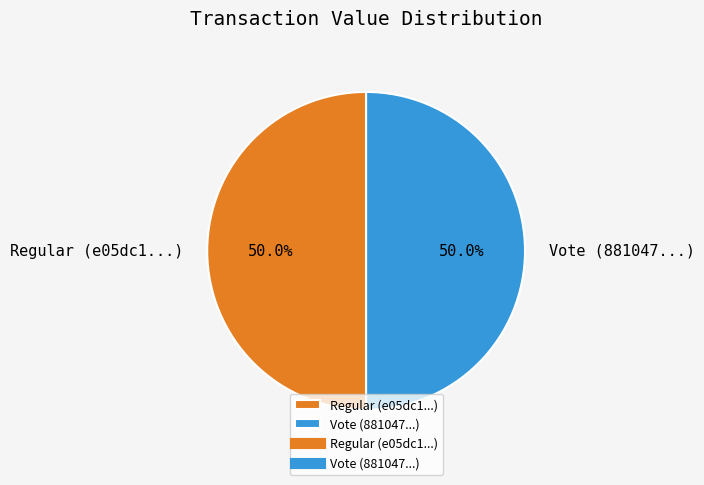

How many slices are in this pie chart?

2